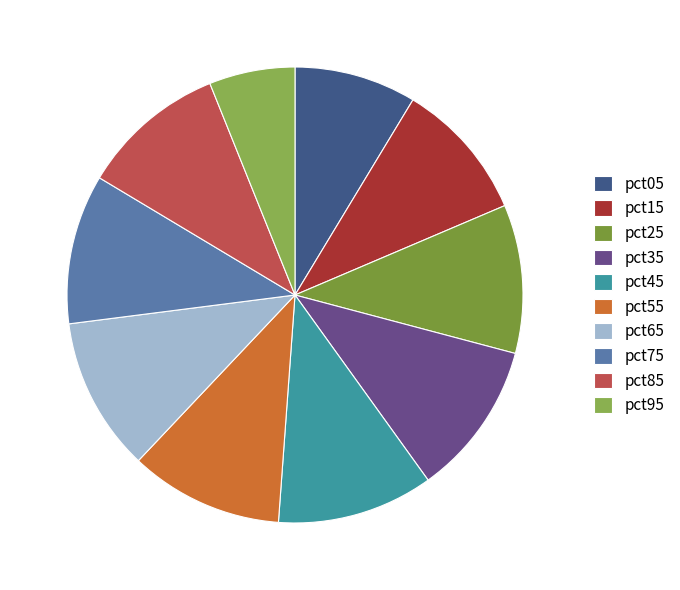

To the nearest percent, what is the average slice percentage?

10%